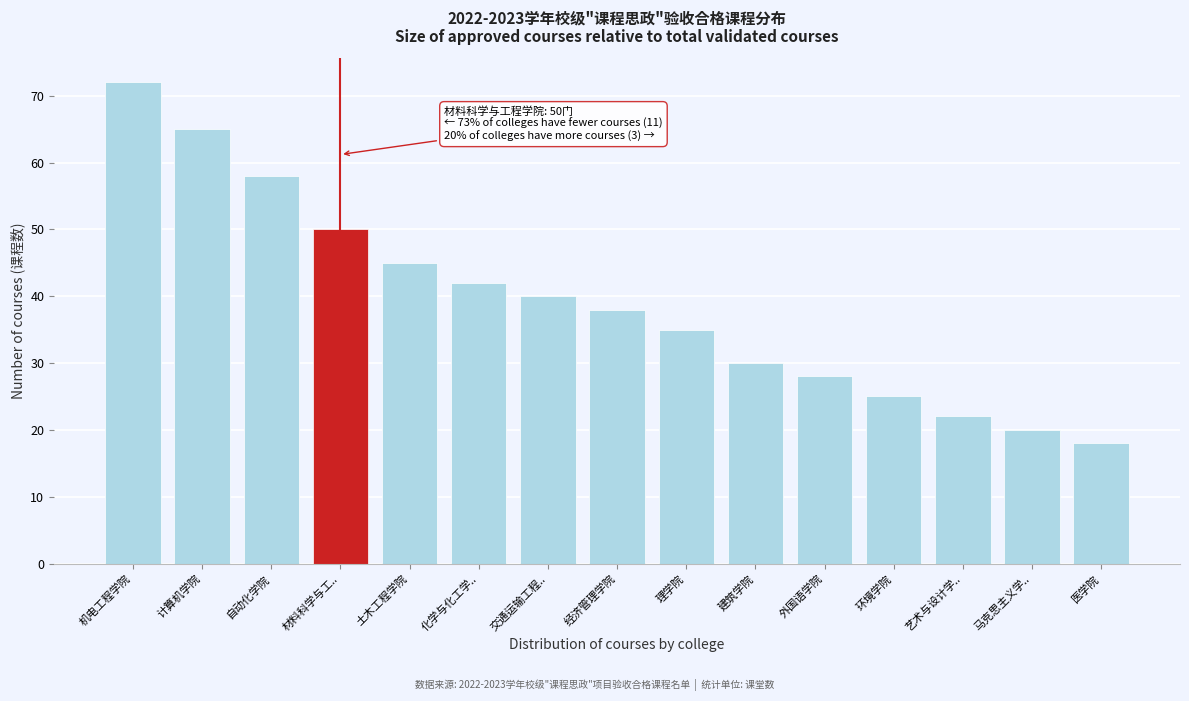

Reading left to right, list all the values displayed in this chart.

机电工程学院=72	计算机学院=65	自动化学院=58	材料科学与工..=50	土木工程学院=45	化学与化工学..=42	交通运输工程..=40	经济管理学院=38	理学院=35	建筑学院=30	外国语学院=28	环境学院=25	艺术与设计学..=22	马克思主义学..=20	医学院=18